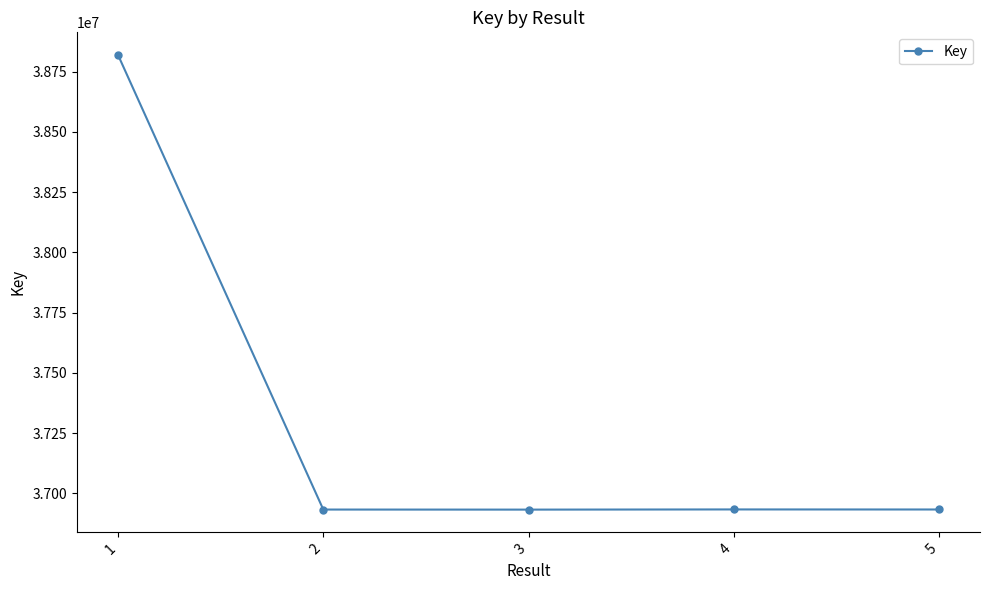

How many data points does each series have?

5